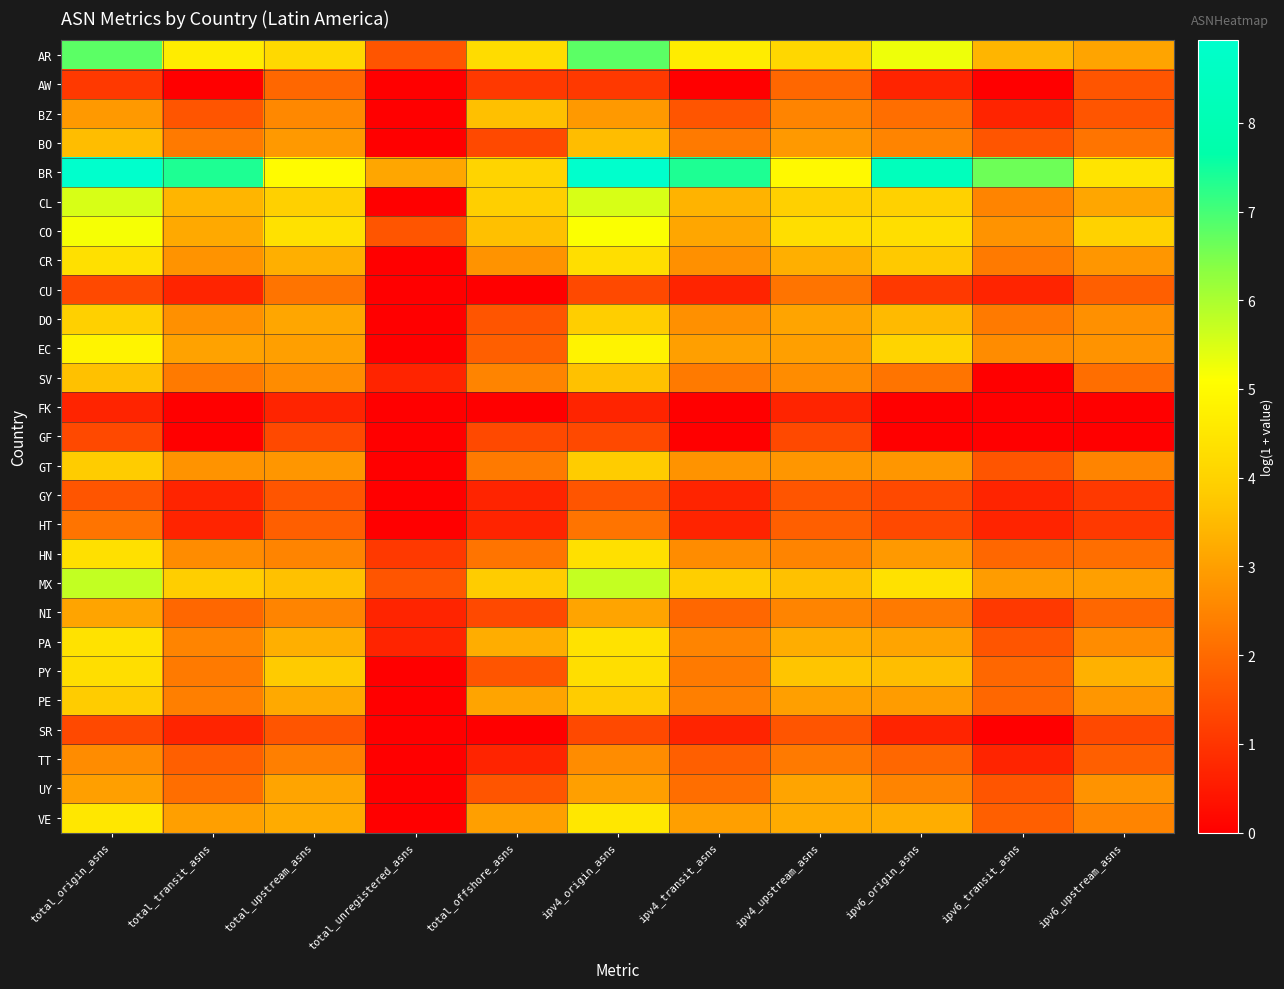

Reading right to left, transcribe all the data shown in this chart.

AR: ipv6_upstream_asns=3.1	ipv6_transit_asns=3.4	ipv6_origin_asns=5.3	ipv4_upstream_asns=4.1	ipv4_transit_asns=4.6	ipv4_origin_asns=6.8	total_offshore_asns=4.2	total_unregistered_asns=1.6	total_upstream_asns=4.2	total_transit_asns=4.6	total_origin_asns=6.8
AW: ipv6_upstream_asns=1.6	ipv6_transit_asns=0.0	ipv6_origin_asns=0.7	ipv4_upstream_asns=1.9	ipv4_transit_asns=0.0	ipv4_origin_asns=1.1	total_offshore_asns=1.1	total_unregistered_asns=0.0	total_upstream_asns=1.9	total_transit_asns=0.0	total_origin_asns=1.1
BZ: ipv6_upstream_asns=1.6	ipv6_transit_asns=0.7	ipv6_origin_asns=2.1	ipv4_upstream_asns=2.5	ipv4_transit_asns=1.6	ipv4_origin_asns=2.9	total_offshore_asns=3.6	total_unregistered_asns=0.0	total_upstream_asns=2.6	total_transit_asns=1.6	total_origin_asns=2.9
BO: ipv6_upstream_asns=2.2	ipv6_transit_asns=1.6	ipv6_origin_asns=2.5	ipv4_upstream_asns=2.9	ipv4_transit_asns=2.3	ipv4_origin_asns=3.6	total_offshore_asns=1.4	total_unregistered_asns=0.0	total_upstream_asns=2.9	total_transit_asns=2.3	total_origin_asns=3.6
BR: ipv6_upstream_asns=4.4	ipv6_transit_asns=6.6	ipv6_origin_asns=8.3	ipv4_upstream_asns=5.0	ipv4_transit_asns=7.4	ipv4_origin_asns=8.9	total_offshore_asns=4.0	total_unregistered_asns=3.1	total_upstream_asns=5.0	total_transit_asns=7.4	total_origin_asns=8.9
CL: ipv6_upstream_asns=3.1	ipv6_transit_asns=2.5	ipv6_origin_asns=4.0	ipv4_upstream_asns=3.9	ipv4_transit_asns=3.4	ipv4_origin_asns=5.5	total_offshore_asns=3.9	total_unregistered_asns=0.0	total_upstream_asns=4.0	total_transit_asns=3.4	total_origin_asns=5.5
CO: ipv6_upstream_asns=4.0	ipv6_transit_asns=2.8	ipv6_origin_asns=4.3	ipv4_upstream_asns=4.3	ipv4_transit_asns=3.1	ipv4_origin_asns=5.1	total_offshore_asns=3.6	total_unregistered_asns=1.6	total_upstream_asns=4.4	total_transit_asns=3.2	total_origin_asns=5.2
CR: ipv6_upstream_asns=2.8	ipv6_transit_asns=2.3	ipv6_origin_asns=3.8	ipv4_upstream_asns=3.3	ipv4_transit_asns=2.7	ipv4_origin_asns=4.3	total_offshore_asns=2.8	total_unregistered_asns=0.0	total_upstream_asns=3.3	total_transit_asns=2.8	total_origin_asns=4.3
CU: ipv6_upstream_asns=1.8	ipv6_transit_asns=0.7	ipv6_origin_asns=1.1	ipv4_upstream_asns=2.2	ipv4_transit_asns=0.7	ipv4_origin_asns=1.4	total_offshore_asns=0.0	total_unregistered_asns=0.0	total_upstream_asns=2.2	total_transit_asns=0.7	total_origin_asns=1.4
DO: ipv6_upstream_asns=2.7	ipv6_transit_asns=2.3	ipv6_origin_asns=3.5	ipv4_upstream_asns=3.1	ipv4_transit_asns=2.7	ipv4_origin_asns=3.9	total_offshore_asns=1.6	total_unregistered_asns=0.0	total_upstream_asns=3.1	total_transit_asns=2.7	total_origin_asns=3.9
EC: ipv6_upstream_asns=2.8	ipv6_transit_asns=2.6	ipv6_origin_asns=4.0	ipv4_upstream_asns=3.0	ipv4_transit_asns=3.0	ipv4_origin_asns=4.8	total_offshore_asns=1.8	total_unregistered_asns=0.0	total_upstream_asns=3.0	total_transit_asns=3.0	total_origin_asns=4.8
SV: ipv6_upstream_asns=2.1	ipv6_transit_asns=0.0	ipv6_origin_asns=2.2	ipv4_upstream_asns=2.6	ipv4_transit_asns=2.3	ipv4_origin_asns=3.6	total_offshore_asns=2.5	total_unregistered_asns=0.7	total_upstream_asns=2.6	total_transit_asns=2.3	total_origin_asns=3.6
FK: ipv6_upstream_asns=0.0	ipv6_transit_asns=0.0	ipv6_origin_asns=0.0	ipv4_upstream_asns=0.7	ipv4_transit_asns=0.0	ipv4_origin_asns=0.7	total_offshore_asns=0.0	total_unregistered_asns=0.0	total_upstream_asns=0.7	total_transit_asns=0.0	total_origin_asns=0.7
GF: ipv6_upstream_asns=0.0	ipv6_transit_asns=0.0	ipv6_origin_asns=0.0	ipv4_upstream_asns=1.4	ipv4_transit_asns=0.0	ipv4_origin_asns=1.4	total_offshore_asns=1.4	total_unregistered_asns=0.0	total_upstream_asns=1.4	total_transit_asns=0.0	total_origin_asns=1.4
GT: ipv6_upstream_asns=2.5	ipv6_transit_asns=1.6	ipv6_origin_asns=2.8	ipv4_upstream_asns=2.8	ipv4_transit_asns=2.8	ipv4_origin_asns=3.8	total_offshore_asns=2.3	total_unregistered_asns=0.0	total_upstream_asns=2.8	total_transit_asns=2.8	total_origin_asns=3.8
GY: ipv6_upstream_asns=1.1	ipv6_transit_asns=0.7	ipv6_origin_asns=1.4	ipv4_upstream_asns=1.6	ipv4_transit_asns=0.7	ipv4_origin_asns=1.6	total_offshore_asns=0.7	total_unregistered_asns=0.0	total_upstream_asns=1.6	total_transit_asns=0.7	total_origin_asns=1.6
HT: ipv6_upstream_asns=1.1	ipv6_transit_asns=0.7	ipv6_origin_asns=1.4	ipv4_upstream_asns=1.8	ipv4_transit_asns=0.7	ipv4_origin_asns=2.2	total_offshore_asns=0.7	total_unregistered_asns=0.0	total_upstream_asns=1.8	total_transit_asns=0.7	total_origin_asns=2.2
HN: ipv6_upstream_asns=2.1	ipv6_transit_asns=1.9	ipv6_origin_asns=2.9	ipv4_upstream_asns=2.5	ipv4_transit_asns=2.6	ipv4_origin_asns=4.4	total_offshore_asns=2.2	total_unregistered_asns=1.1	total_upstream_asns=2.5	total_transit_asns=2.6	total_origin_asns=4.4
MX: ipv6_upstream_asns=3.0	ipv6_transit_asns=2.9	ipv6_origin_asns=4.4	ipv4_upstream_asns=3.6	ipv4_transit_asns=3.9	ipv4_origin_asns=5.7	total_offshore_asns=3.9	total_unregistered_asns=1.6	total_upstream_asns=3.6	total_transit_asns=3.9	total_origin_asns=5.7
NI: ipv6_upstream_asns=1.9	ipv6_transit_asns=1.1	ipv6_origin_asns=2.3	ipv4_upstream_asns=2.5	ipv4_transit_asns=1.9	ipv4_origin_asns=3.1	total_offshore_asns=1.4	total_unregistered_asns=0.7	total_upstream_asns=2.5	total_transit_asns=1.9	total_origin_asns=3.1
PA: ipv6_upstream_asns=2.6	ipv6_transit_asns=1.6	ipv6_origin_asns=3.1	ipv4_upstream_asns=3.3	ipv4_transit_asns=2.5	ipv4_origin_asns=4.4	total_offshore_asns=3.3	total_unregistered_asns=0.7	total_upstream_asns=3.3	total_transit_asns=2.5	total_origin_asns=4.4
PY: ipv6_upstream_asns=3.3	ipv6_transit_asns=1.9	ipv6_origin_asns=3.6	ipv4_upstream_asns=3.7	ipv4_transit_asns=2.3	ipv4_origin_asns=4.3	total_offshore_asns=1.6	total_unregistered_asns=0.0	total_upstream_asns=3.8	total_transit_asns=2.3	total_origin_asns=4.3
PE: ipv6_upstream_asns=2.8	ipv6_transit_asns=1.9	ipv6_origin_asns=2.9	ipv4_upstream_asns=3.0	ipv4_transit_asns=2.4	ipv4_origin_asns=3.8	total_offshore_asns=3.1	total_unregistered_asns=0.0	total_upstream_asns=3.2	total_transit_asns=2.4	total_origin_asns=3.8
SR: ipv6_upstream_asns=1.4	ipv6_transit_asns=0.0	ipv6_origin_asns=0.7	ipv4_upstream_asns=1.6	ipv4_transit_asns=0.7	ipv4_origin_asns=1.4	total_offshore_asns=0.0	total_unregistered_asns=0.0	total_upstream_asns=1.6	total_transit_asns=0.7	total_origin_asns=1.4
TT: ipv6_upstream_asns=1.8	ipv6_transit_asns=0.7	ipv6_origin_asns=1.9	ipv4_upstream_asns=2.3	ipv4_transit_asns=1.8	ipv4_origin_asns=2.6	total_offshore_asns=0.7	total_unregistered_asns=0.0	total_upstream_asns=2.4	total_transit_asns=1.8	total_origin_asns=2.6
UY: ipv6_upstream_asns=2.8	ipv6_transit_asns=1.6	ipv6_origin_asns=2.5	ipv4_upstream_asns=3.1	ipv4_transit_asns=2.1	ipv4_origin_asns=3.0	total_offshore_asns=1.6	total_unregistered_asns=0.0	total_upstream_asns=3.1	total_transit_asns=2.1	total_origin_asns=3.0
VE: ipv6_upstream_asns=2.5	ipv6_transit_asns=1.8	ipv6_origin_asns=3.3	ipv4_upstream_asns=3.2	ipv4_transit_asns=3.0	ipv4_origin_asns=4.5	total_offshore_asns=3.0	total_unregistered_asns=0.0	total_upstream_asns=3.2	total_transit_asns=3.0	total_origin_asns=4.5